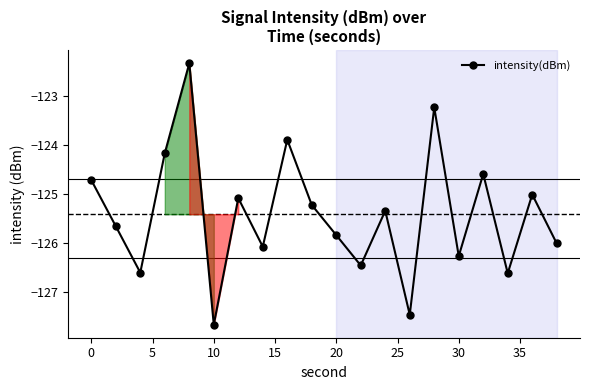

What is the minimum value shown in the chart?

-127.7